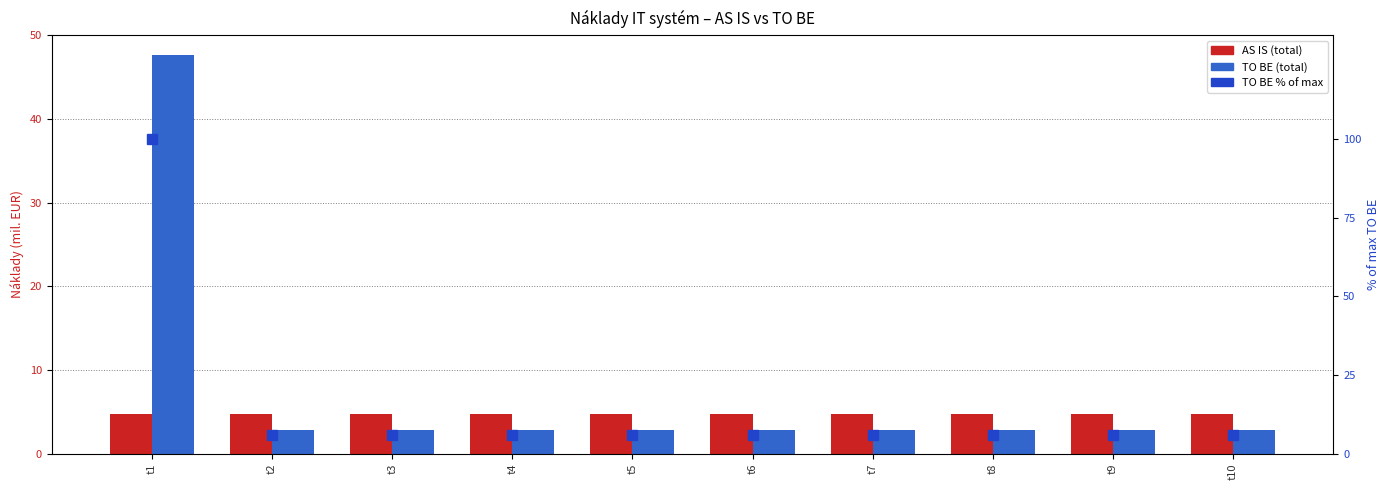

Reading right to left, what are all the values shown in this chart?

AS IS: t10=4.7	t9=4.7	t8=4.7	t7=4.7	t6=4.7	t5=4.7	t4=4.7	t3=4.7	t2=4.7	t1=4.7
TO BE: t10=2.9	t9=2.9	t8=2.9	t7=2.9	t6=2.9	t5=2.9	t4=2.9	t3=2.9	t2=2.9	t1=47.7
TO BE % of max: t10=6.1	t9=6.1	t8=6.1	t7=6.1	t6=6.1	t5=6.1	t4=6.1	t3=6.1	t2=6.1	t1=100.0